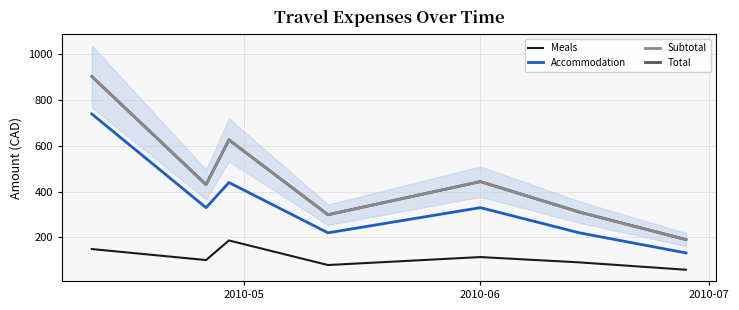

Is it true that Meals equals 14.4 at 6?

False